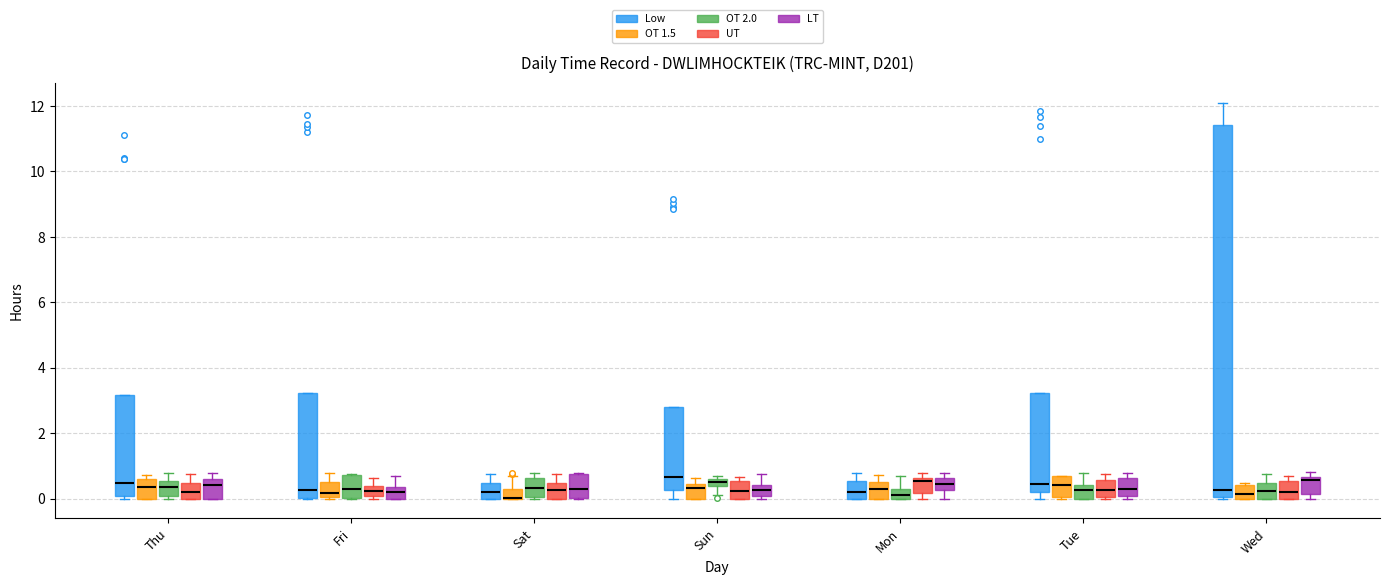

Which box is the tallest, from its lower edge to its upper edge?

Wed (Low)